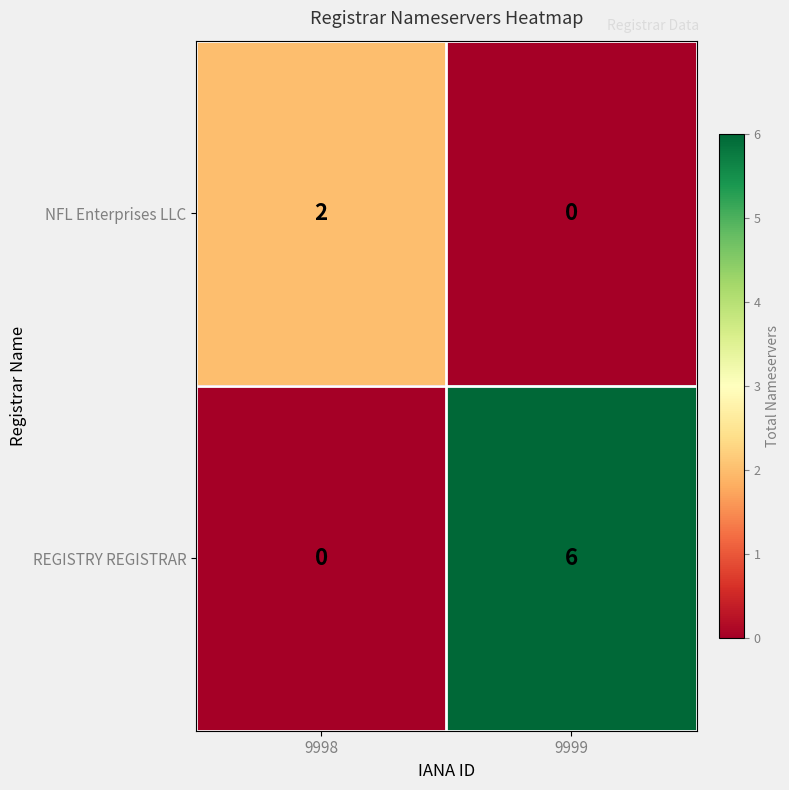

The value of NFL Enterprises LLC at 9999 is -1. True or false?

False